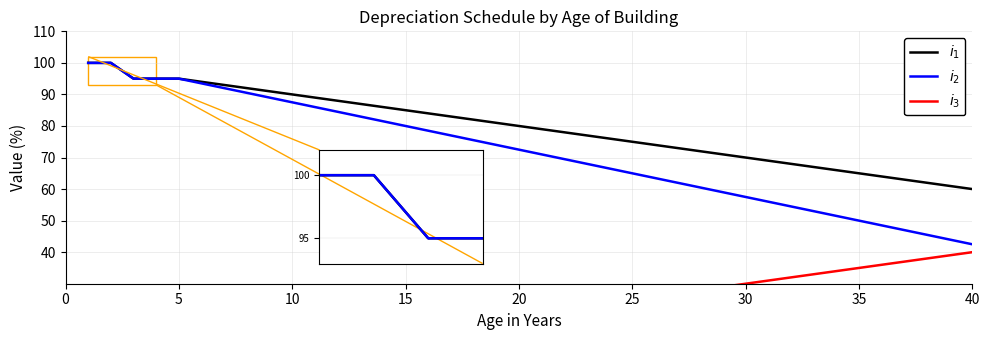

Is it true that $i_3$ equals 42.9 at 31?

False